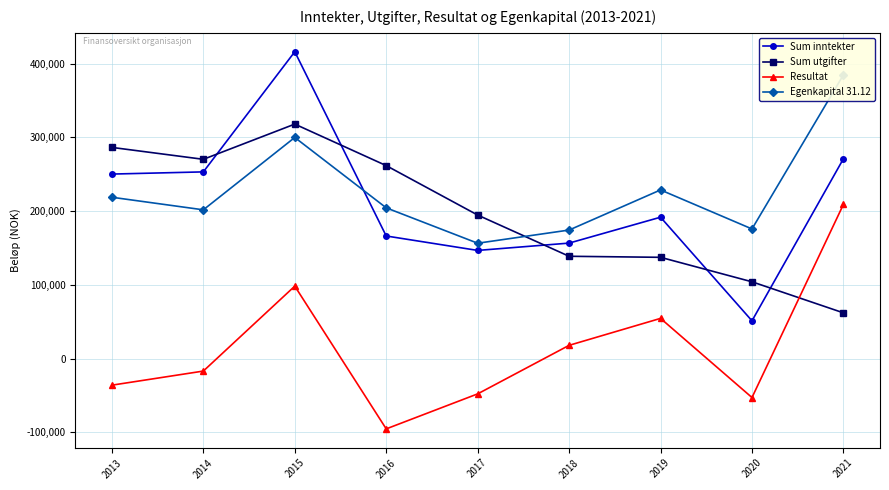

What is the highest value of the Egenkapital 31.12 series?

384811.3